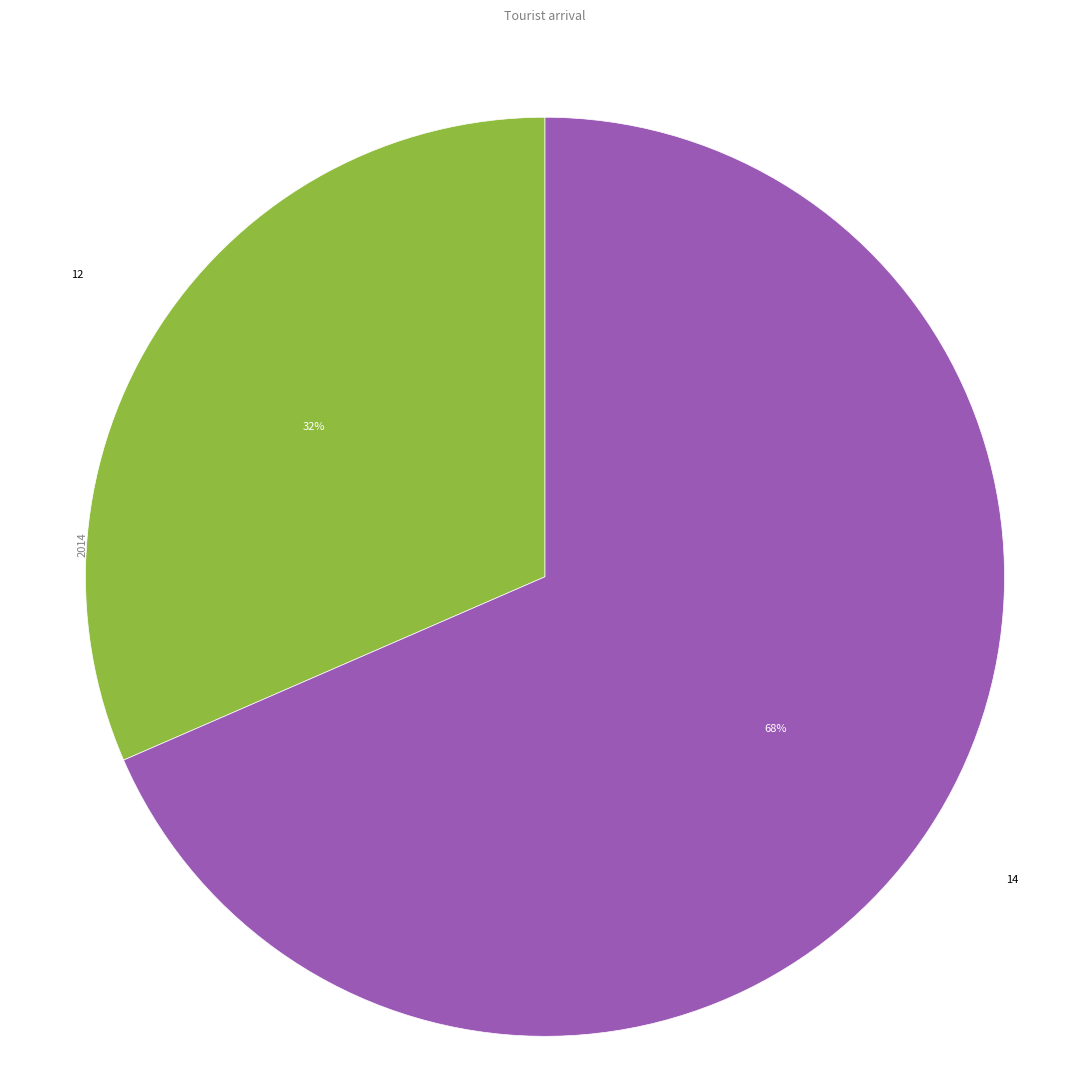

Is there a majority slice in this chart?

Yes